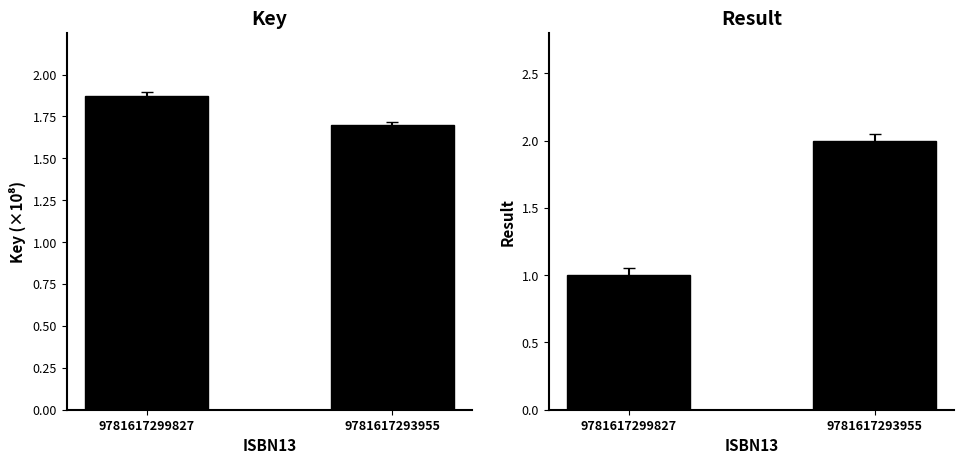

Which series has the largest total across all categories?

Key